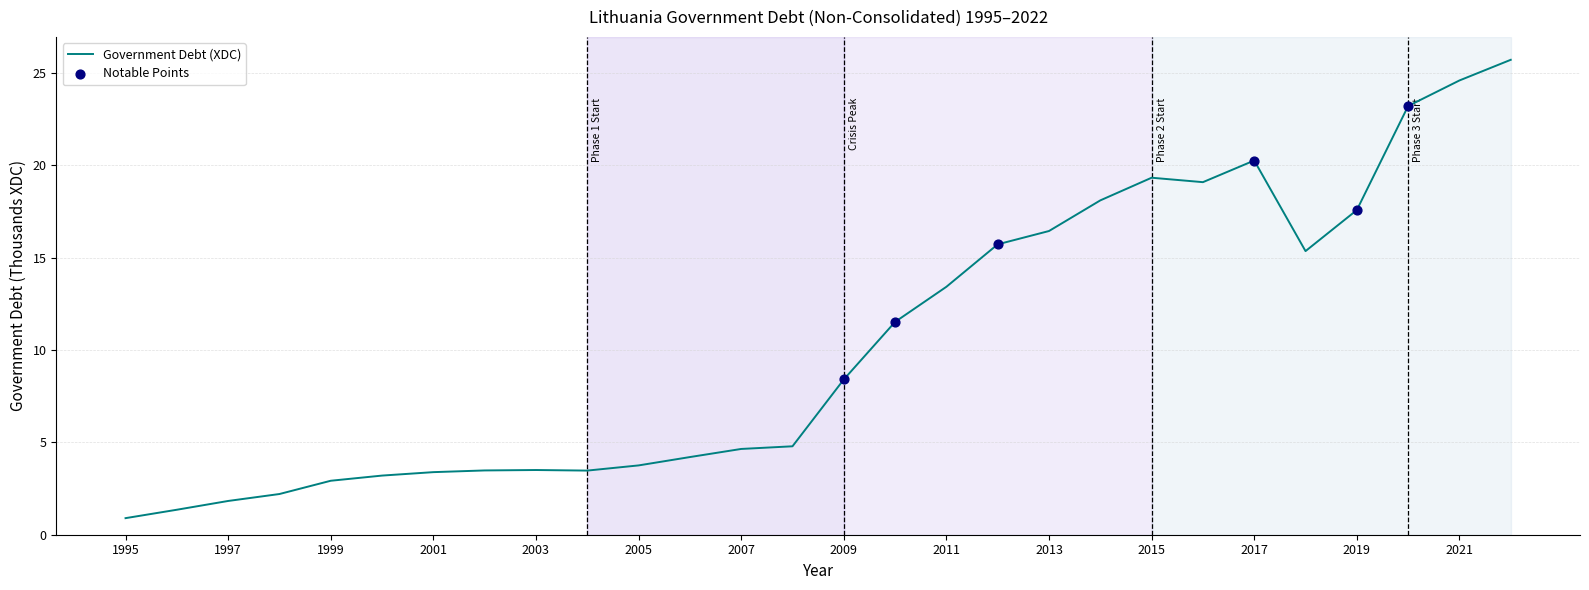

What is the maximum value shown in the chart?

25.7